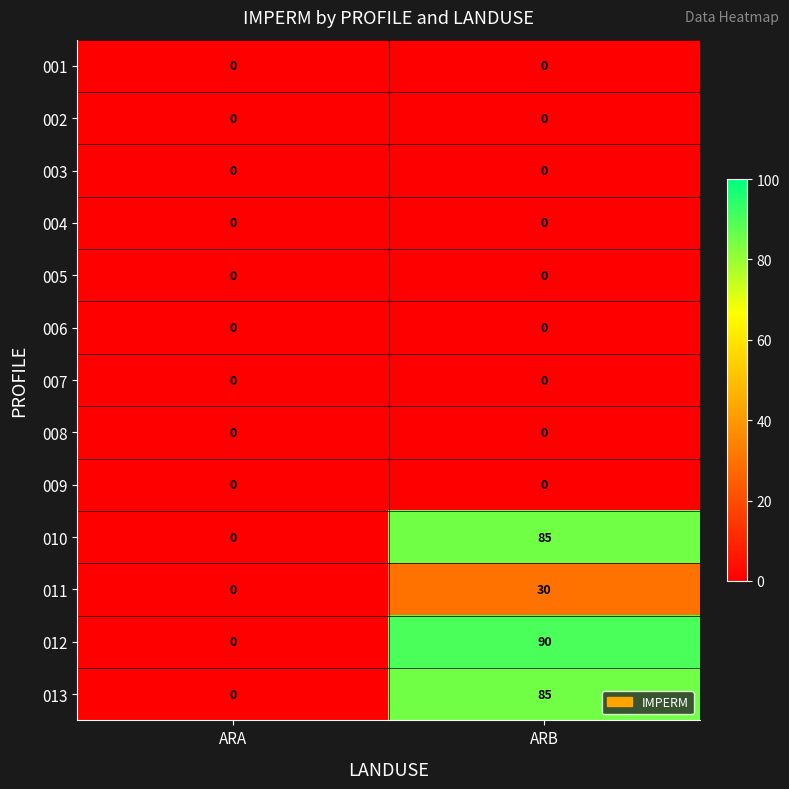

Rank the categories by 012 value from lowest to highest.

ARA, ARB